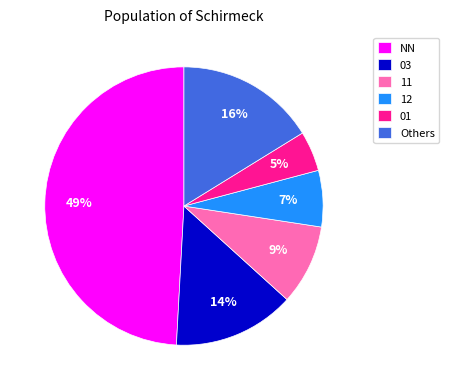

Rank the categories by value from highest to lowest.

NN, Others, 03, 11, 12, 01